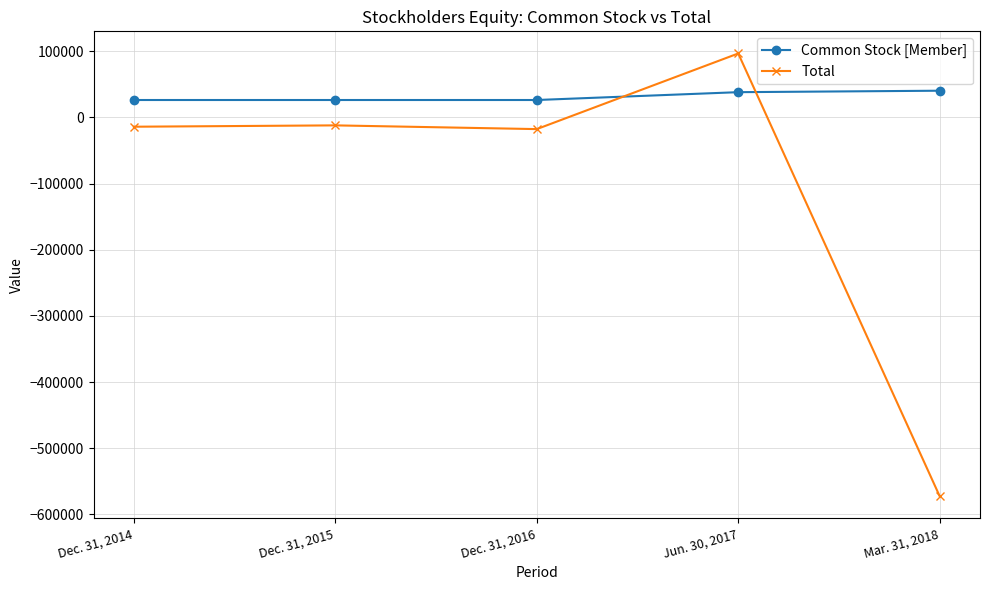

How many intersections are there between Total and Common Stock [Member]?

2